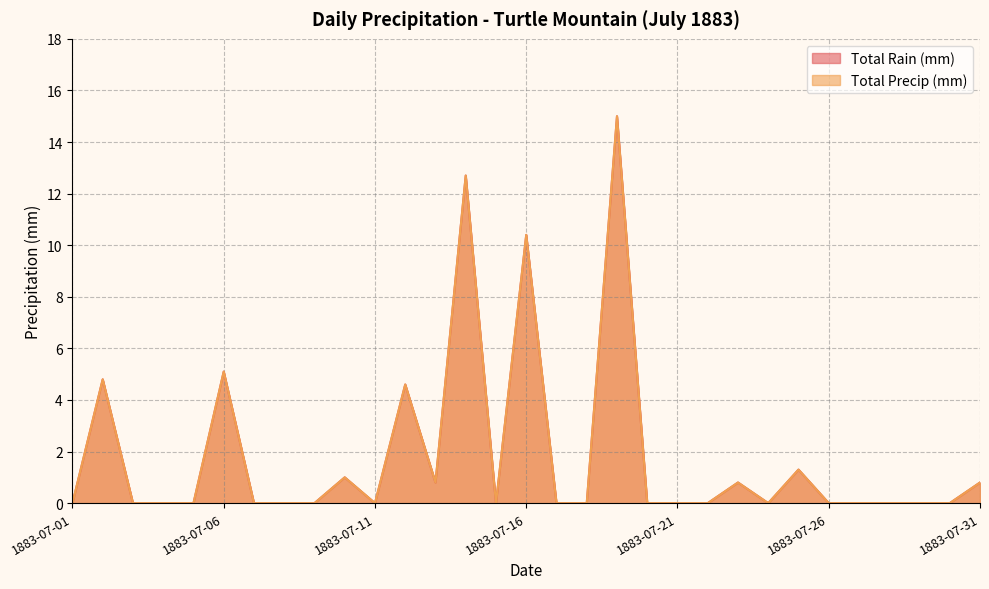

True or false: Total Precip (mm) and Total Rain (mm) intersect in this chart.

False